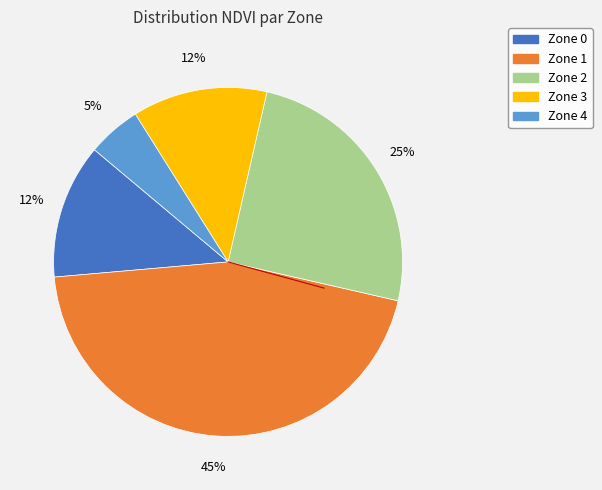

Do Zone 1 and Zone 2 together represent more than half of the pie?

Yes